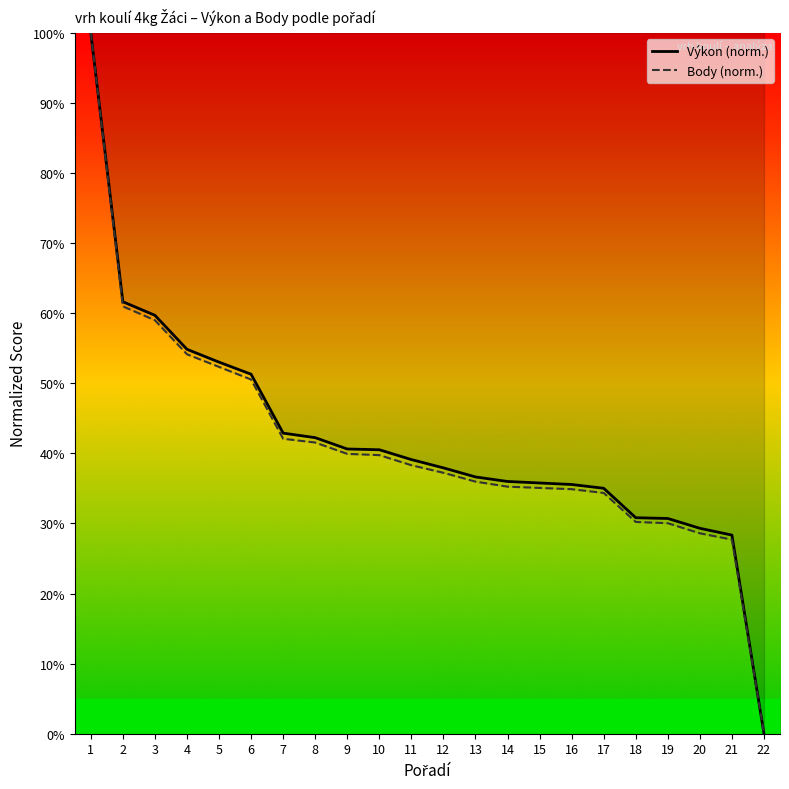

Is it true that Výkon (norm.) equals 30.8 at 18?

True